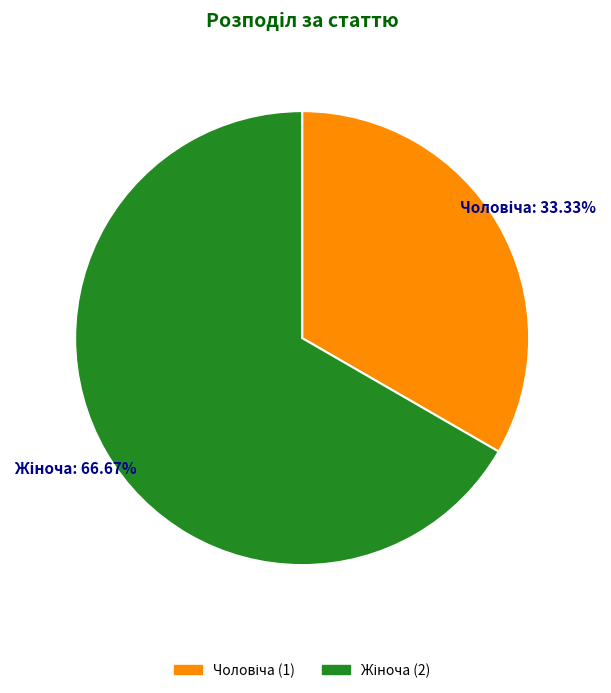

Count the number of slices in the pie.

2